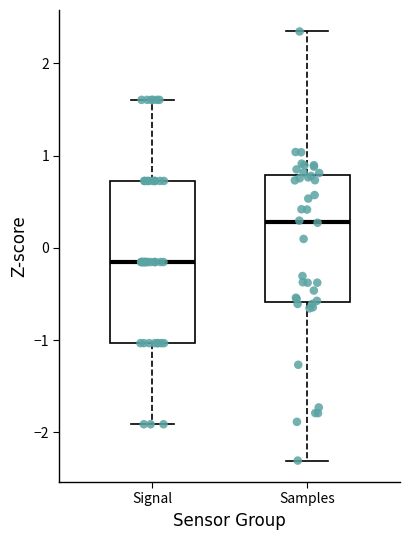

Reading left to right, transcribe this box plot: for each box, give where its median line is, the range the box spans, and where its two whiskers end, as read against the y-axis. The values are not printed on the chart, so give them approximately, as read against the axis.

Signal: median -0.2, box -1.0 to 0.7, whiskers -1.9 to 1.6
Samples: median 0.3, box -0.6 to 0.8, whiskers -2.3 to 2.3